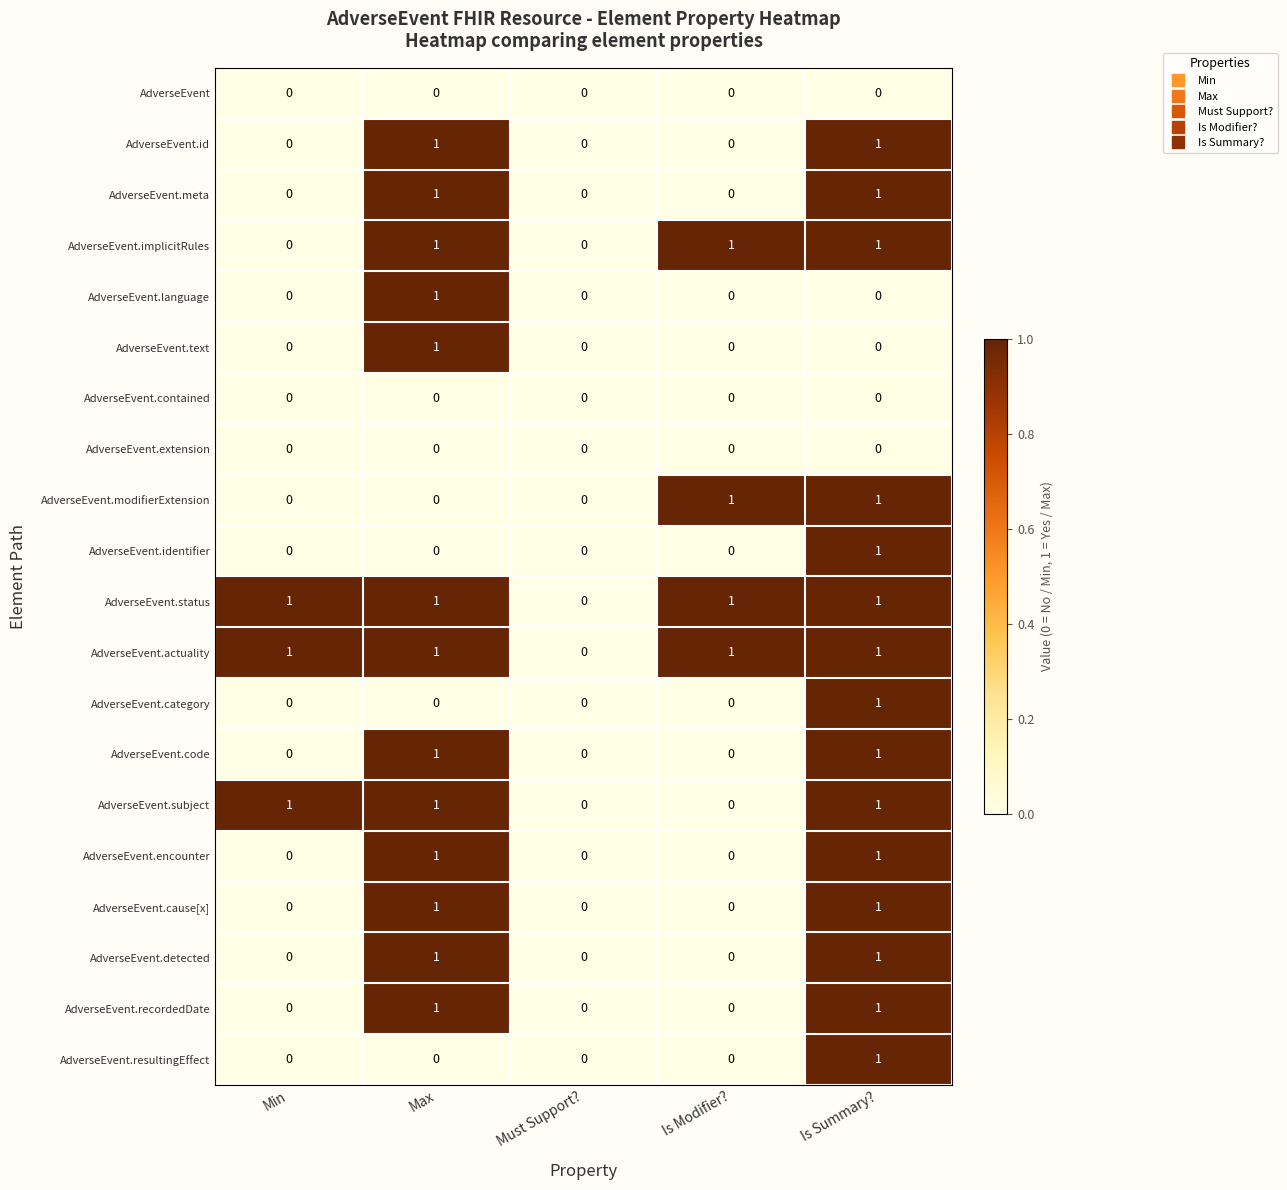

What is the greatest value displayed?

1